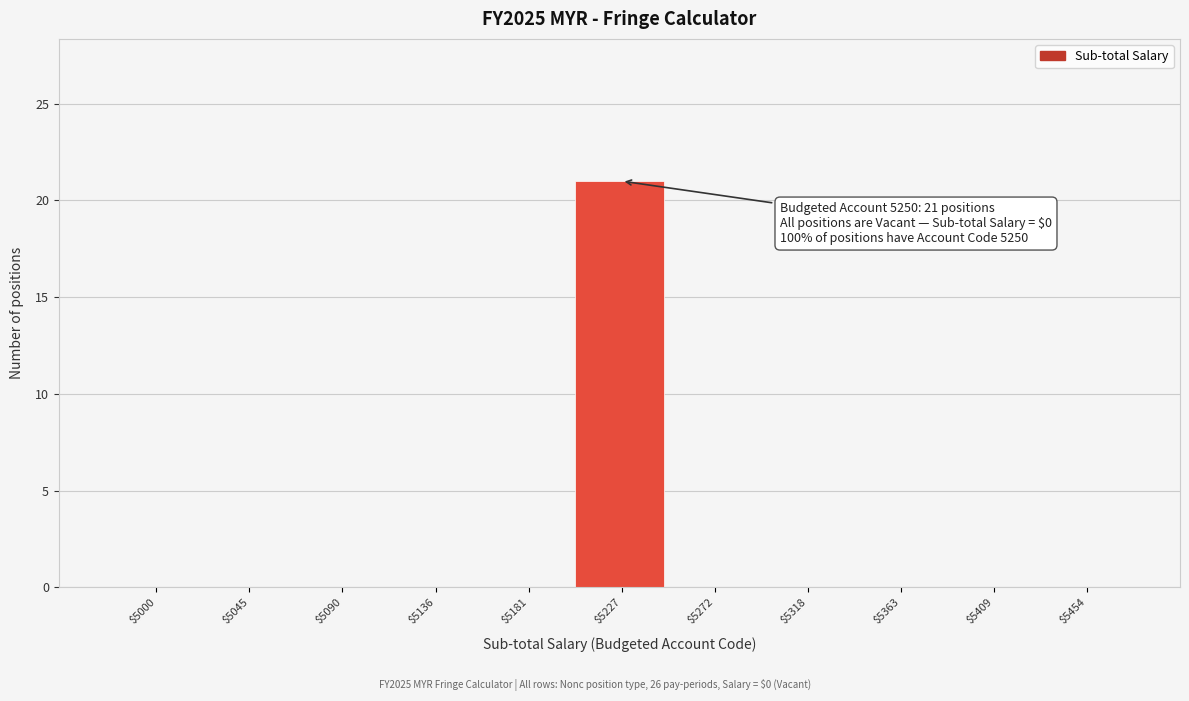

What is the sum of all values?

21